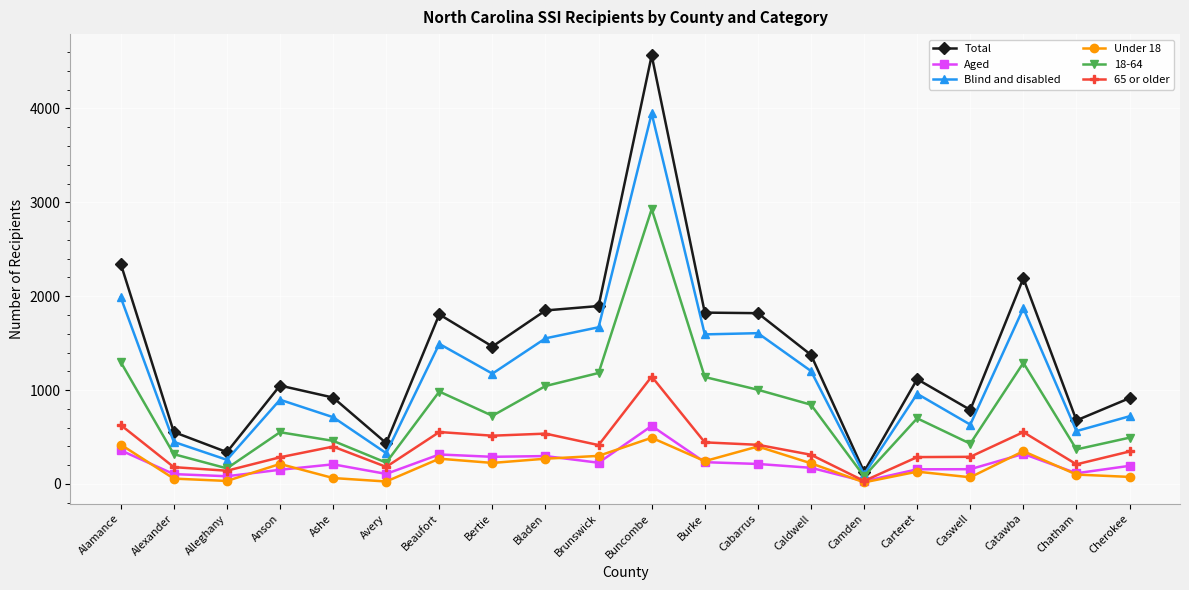

How many categories are shown in the chart?

20